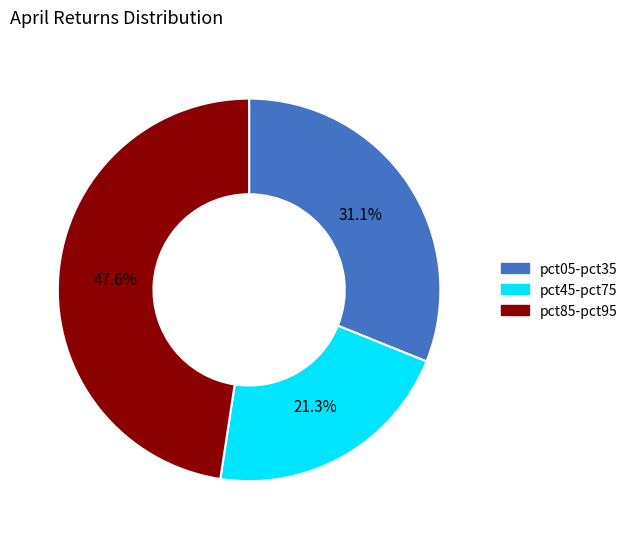

How many slices are in this pie chart?

3